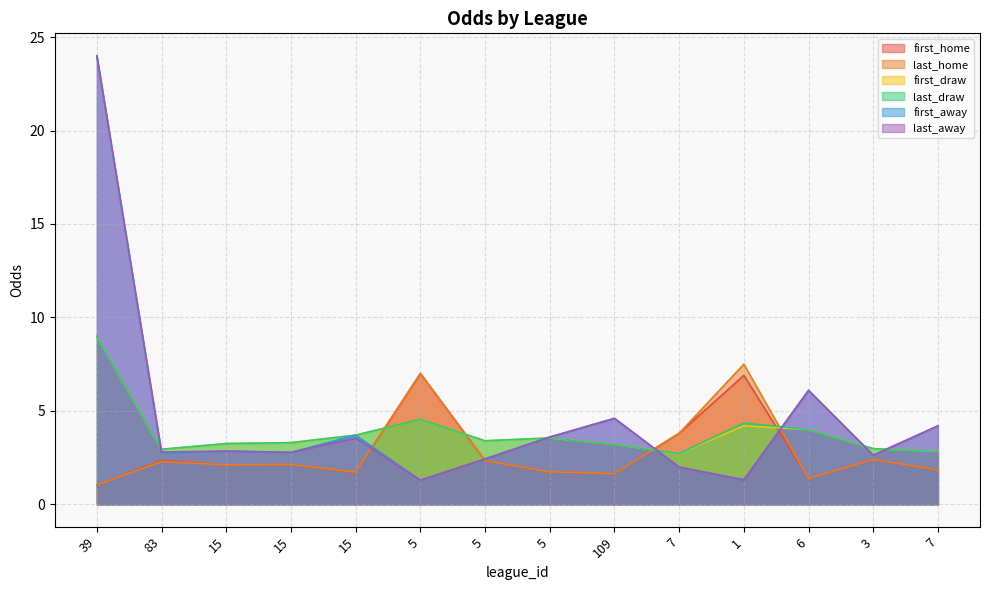

True or false: first_home has a value of 1.8 at 7.

True